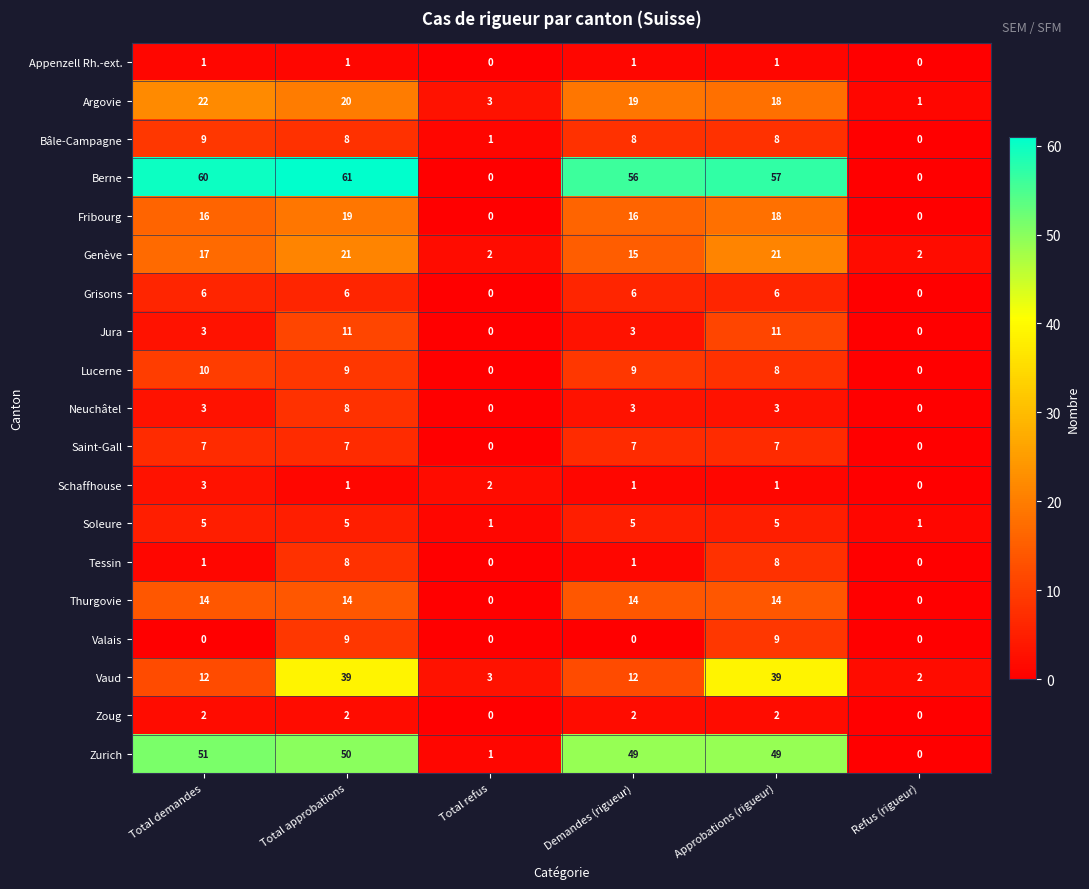

The value of Schaffhouse at Total refus is 3. True or false?

False